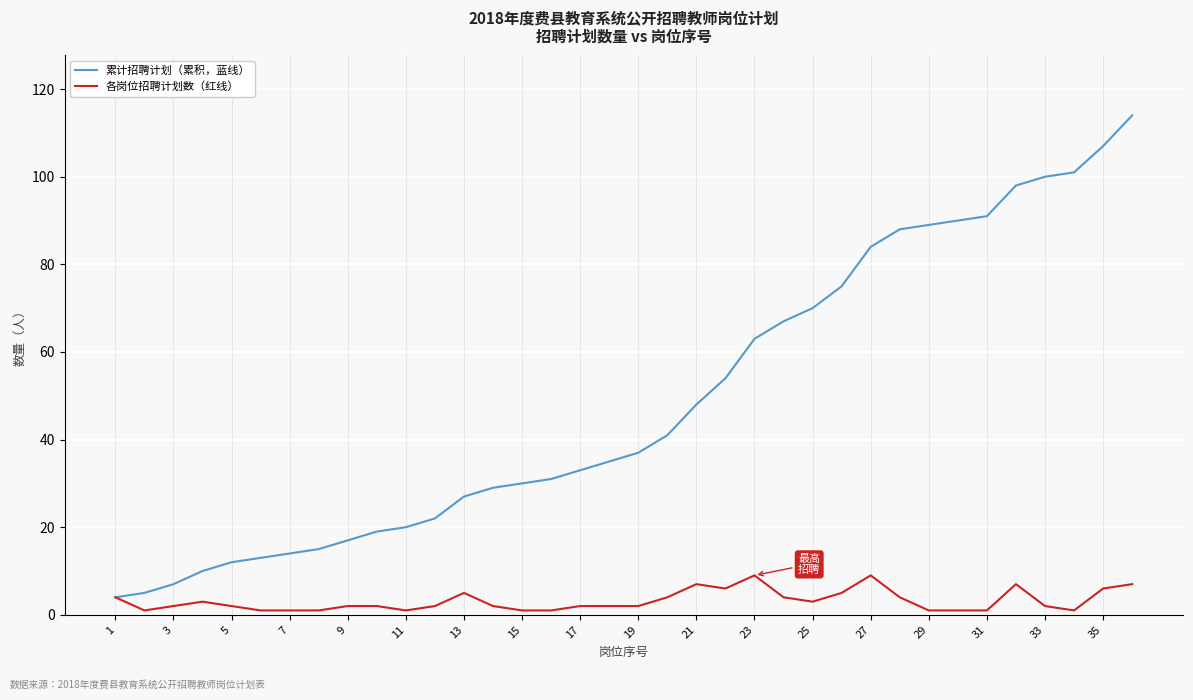

Reading left to right, list all the values displayed in this chart.

累计招聘计划（累积，蓝线）: 4	5	7	10	12	13	14	15	17	19	20	22	27	29	30	31	33	35	37	41	48	54	63	67	70	75	84	88	89	90	91	98	100	101	107	114
各岗位招聘计划数（红线）: 4	1	2	3	2	1	1	1	2	2	1	2	5	2	1	1	2	2	2	4	7	6	9	4	3	5	9	4	1	1	1	7	2	1	6	7